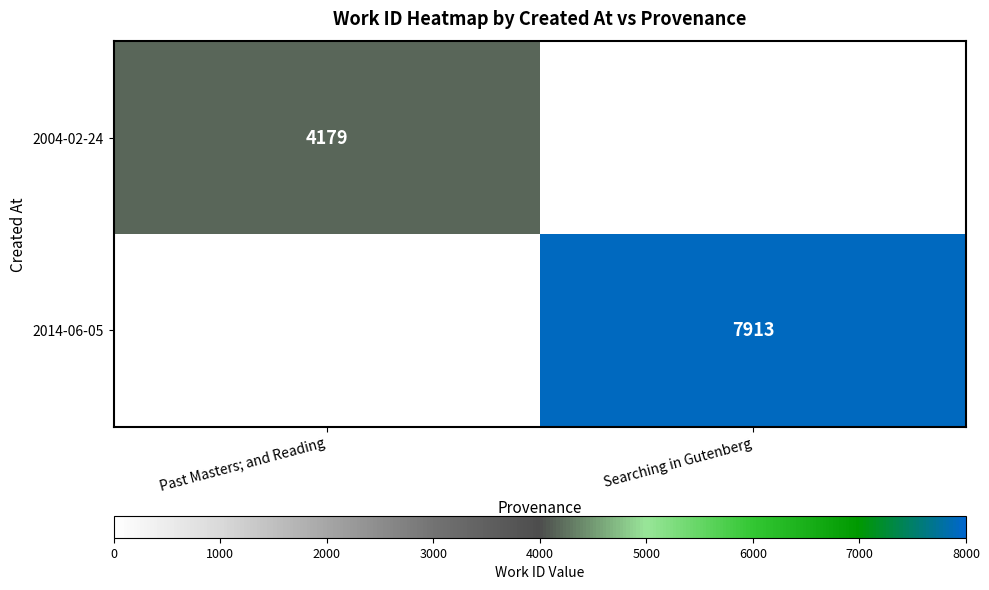

Is it true that 2014-06-05 equals 7913 at Searching in Gutenberg?

True